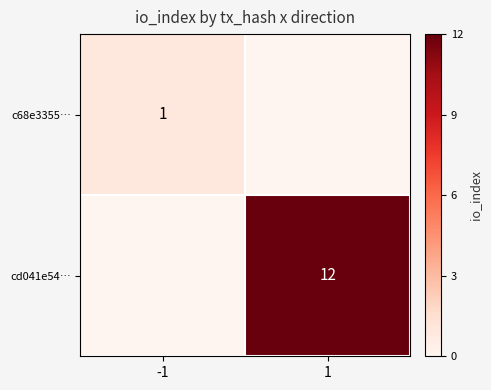

At how many categories does at least one series exceed 2?

1